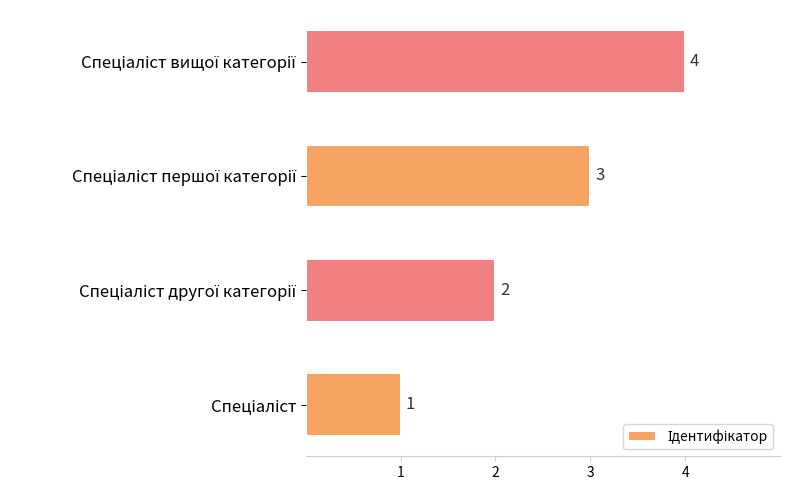

How many values are between 2 and 4?

3